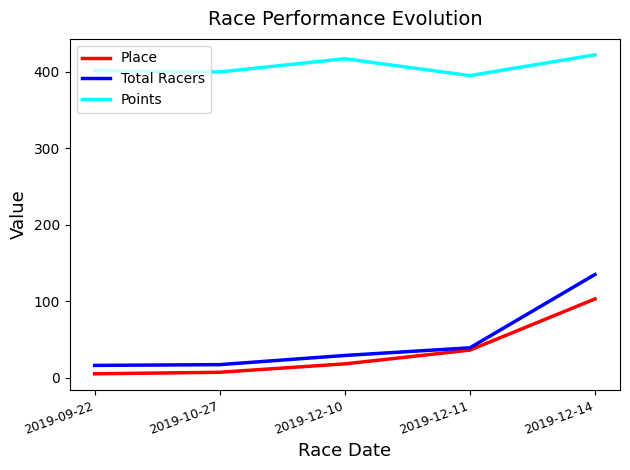

What position from the right is 2019-12-14?

1